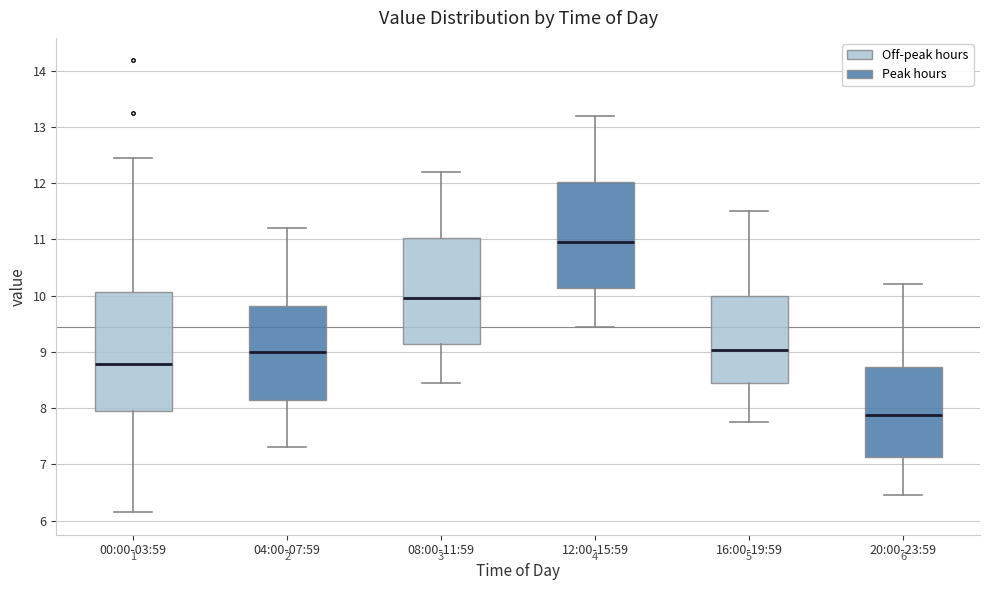

Comparing the boxes themselves (not the whiskers), which one is the tallest?

00:00-03:59